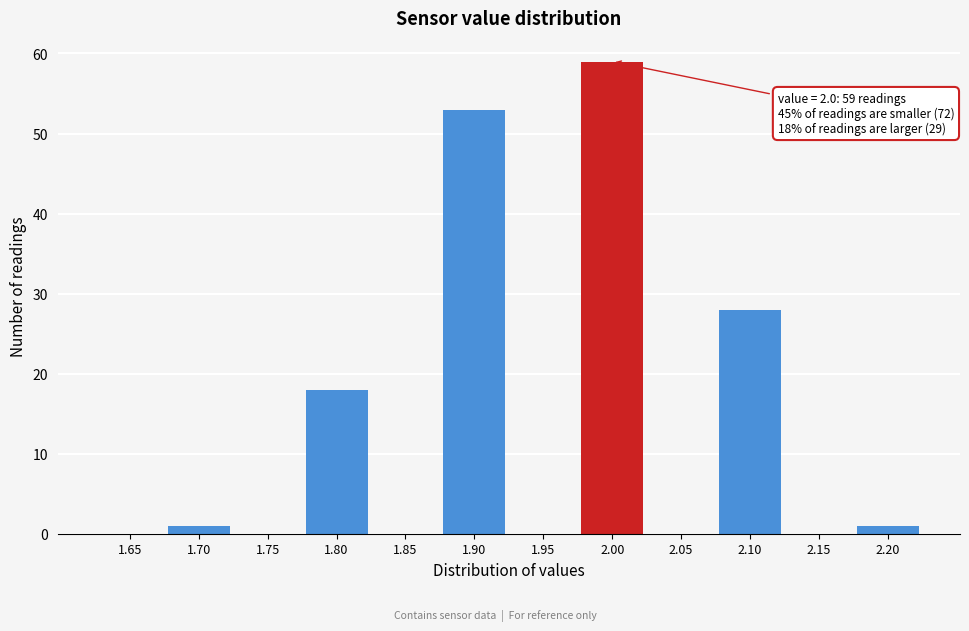

Reading left to right, list all the values displayed in this chart.

1.65=0	1.70=1	1.75=0	1.80=18	1.85=0	1.90=53	1.95=0	2.00=59	2.05=0	2.10=28	2.15=0	2.20=1